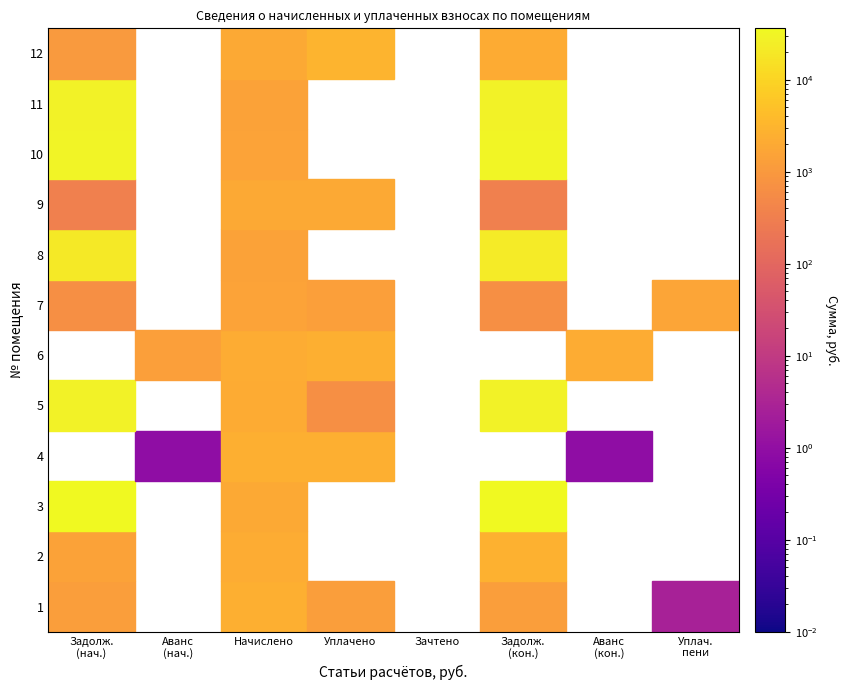

Between 3 and 6, which series saw the biggest shift?

3